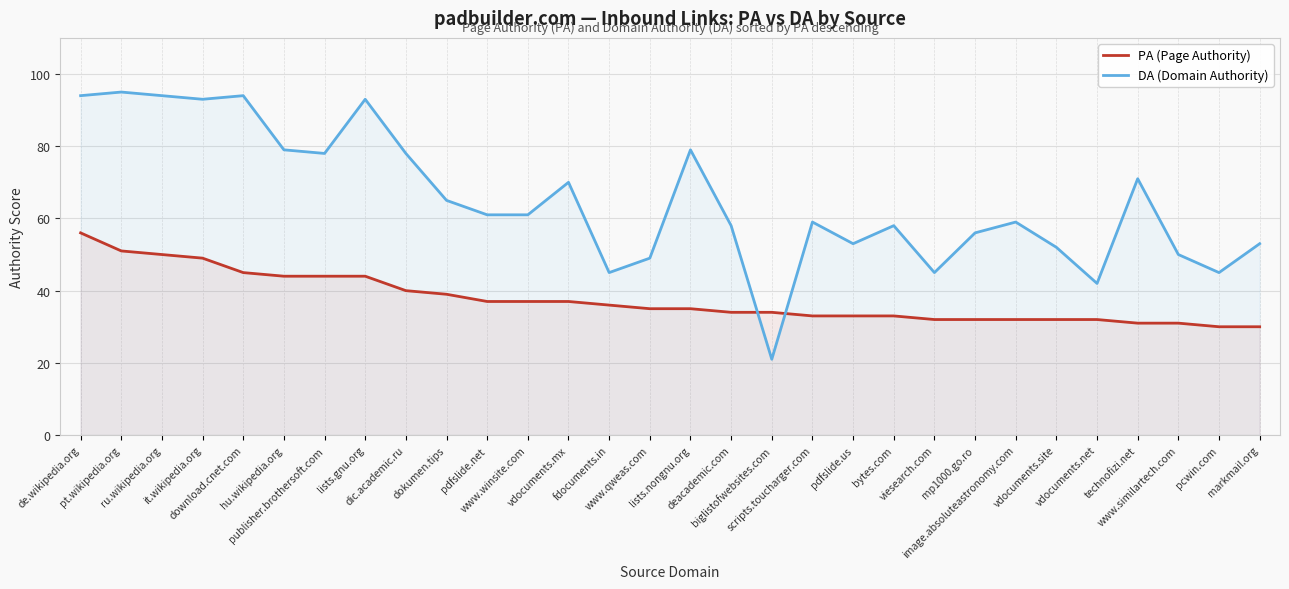

Which series has the widest spread of values?

DA (Domain Authority)